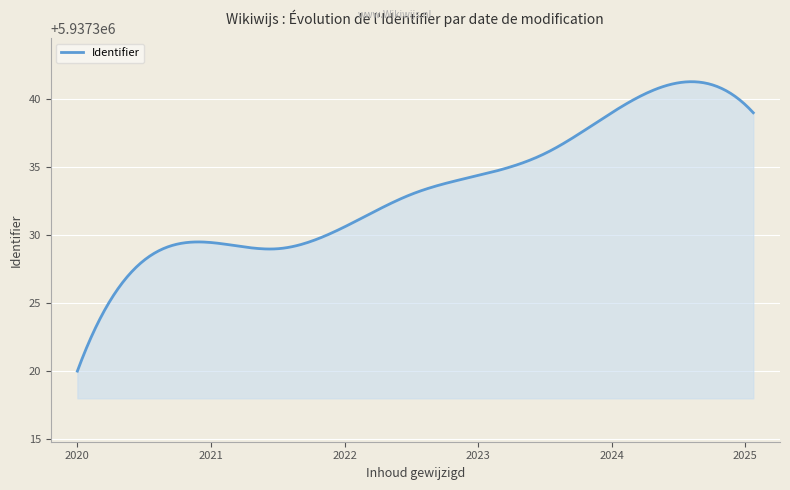

What is the smallest value displayed?

5937320.0